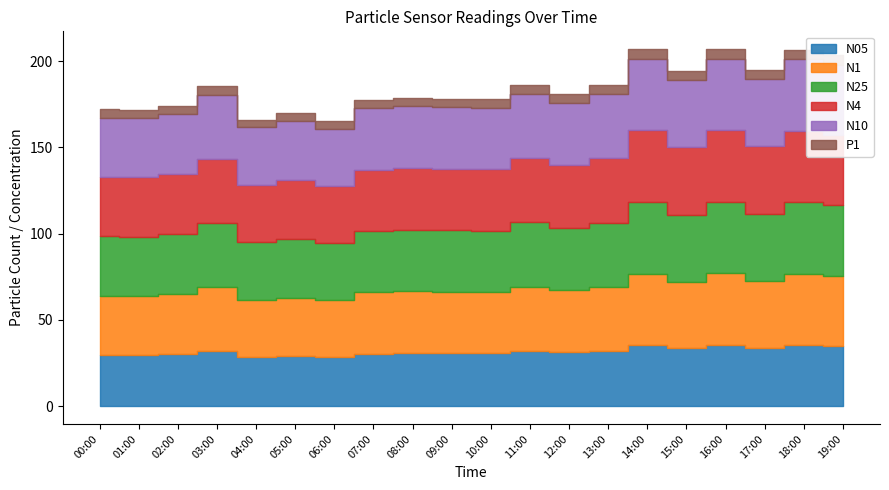

True or false: P1 has a value of 3.1 at 12:00.

False